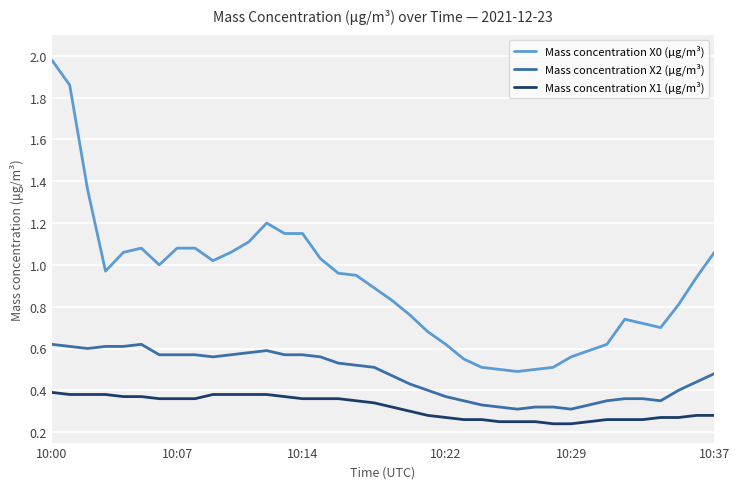

Does the chart display data point markers on the line(s)?

No